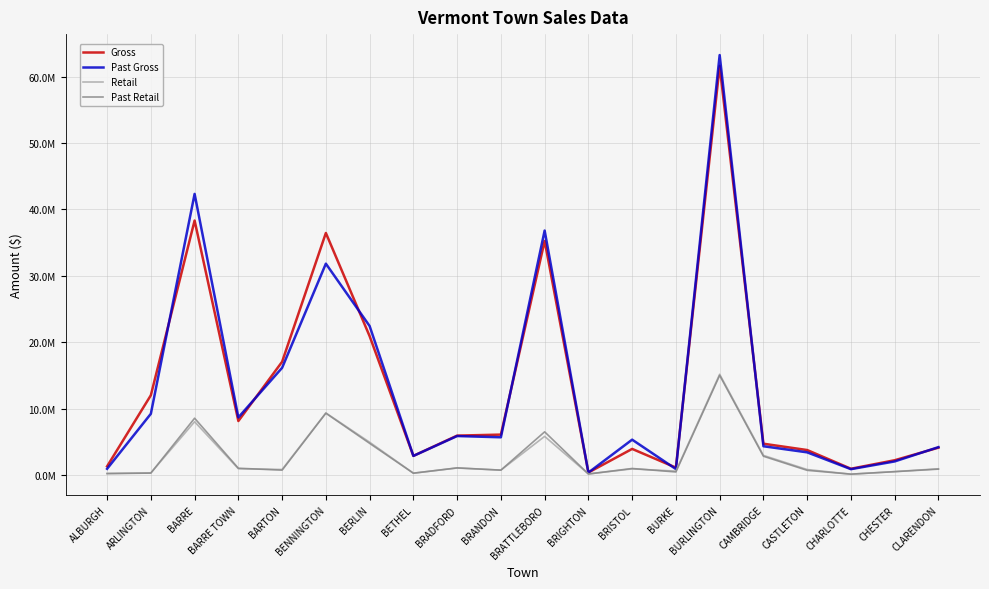

Does the chart have visible grid lines?

Yes